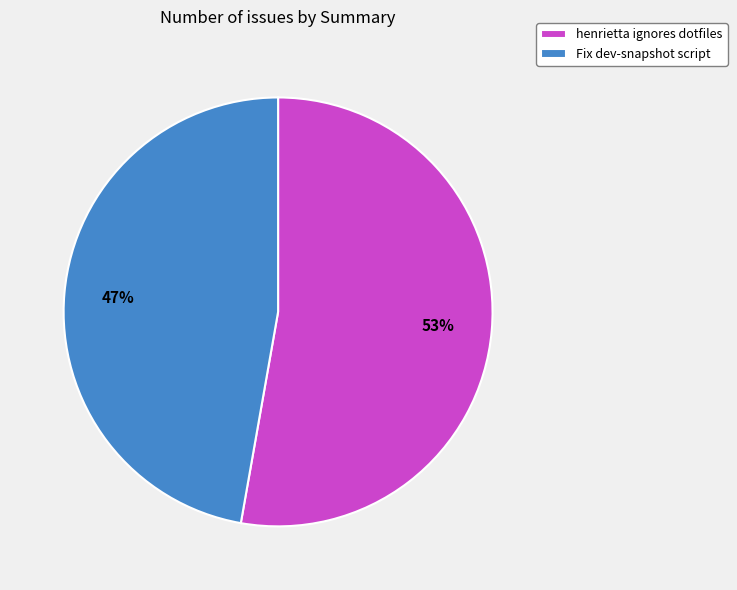

What is the ratio of the value at henrietta ignores dotfiles to the value at Fix dev-snapshot script?

1.1